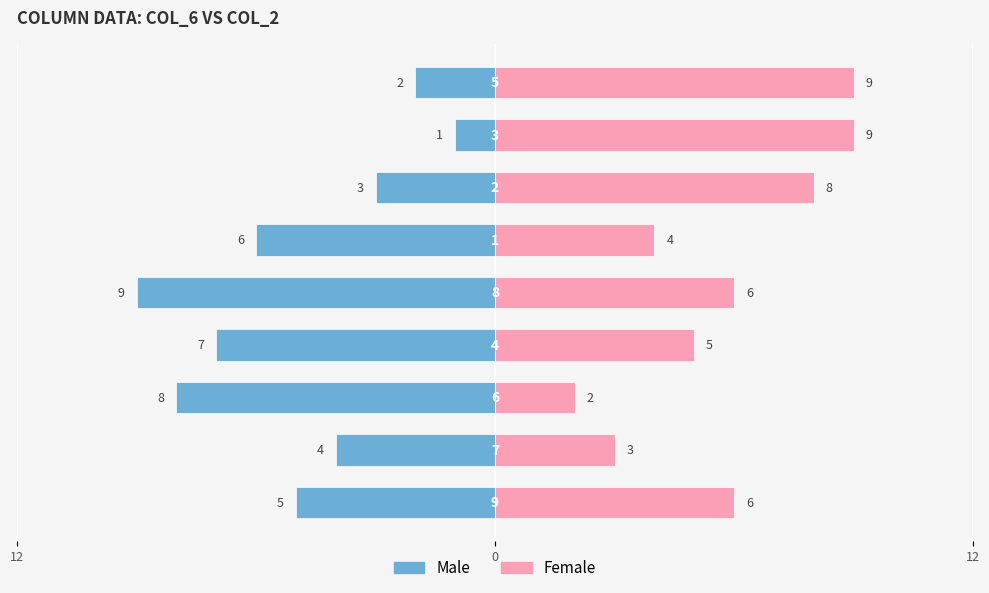

What is the value of the Male bar at the 7th from the left?

-3